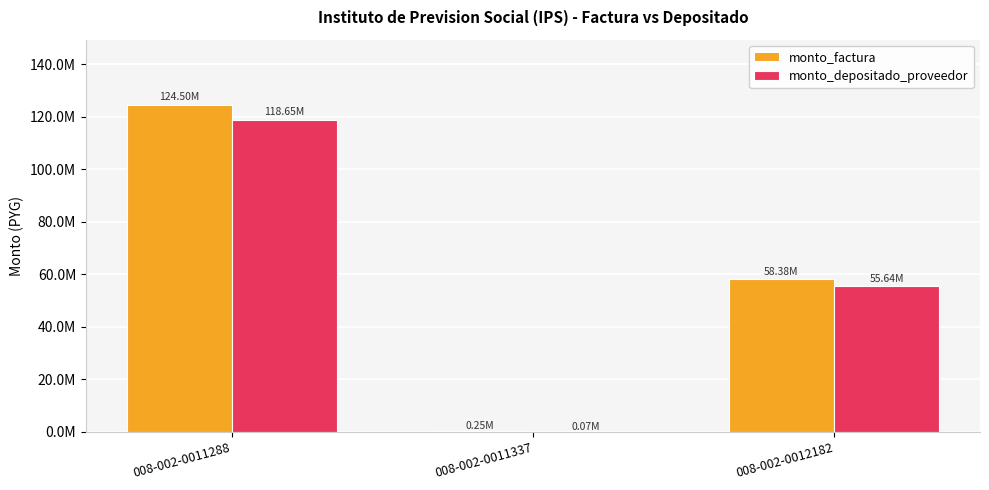

Which series changed the most between 008-002-0011288 and 008-002-0011337?

monto_factura